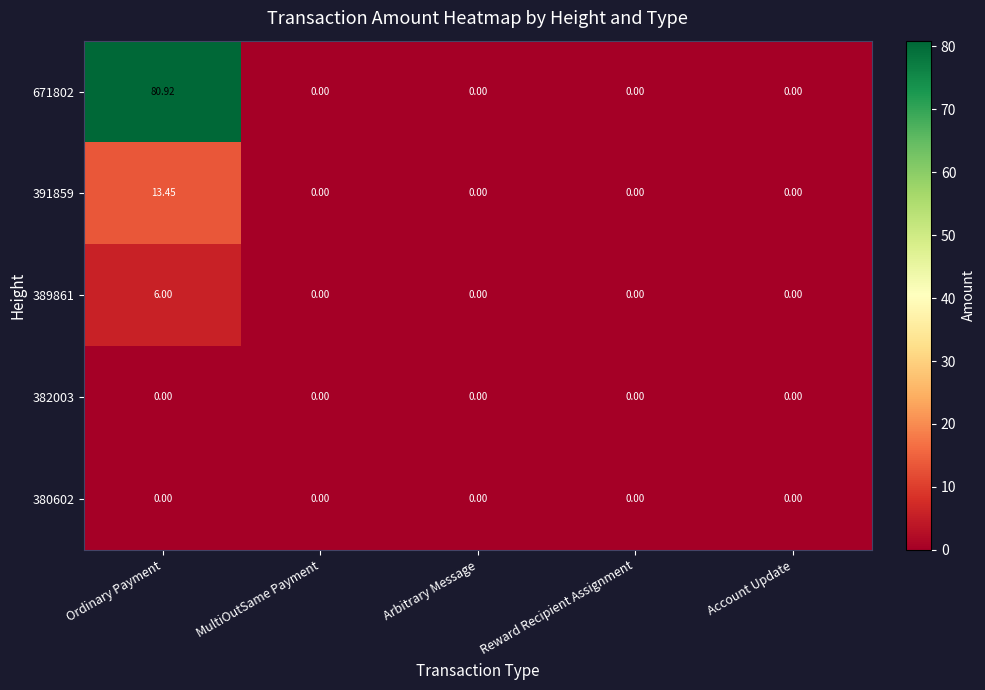

Which category has the highest value in the 671802 series?

Ordinary Payment